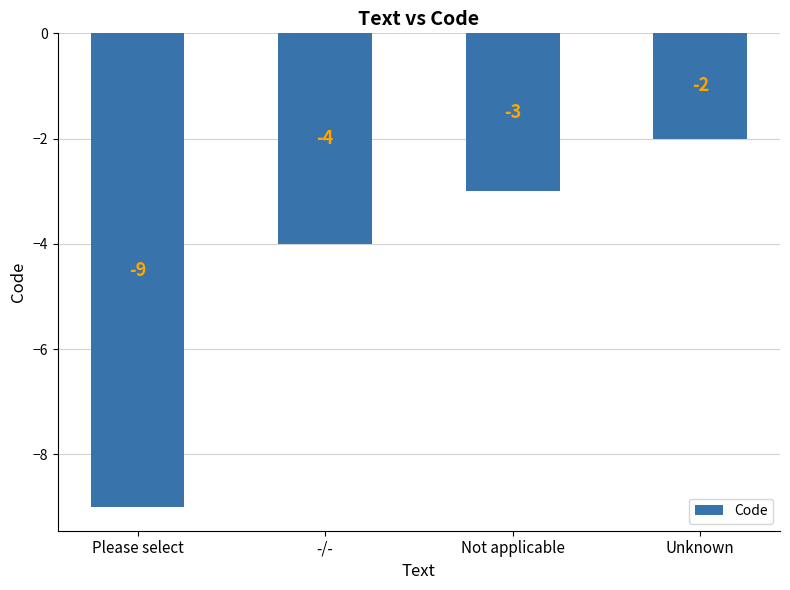

What is the sum of the values at -/- and Unknown?

-6